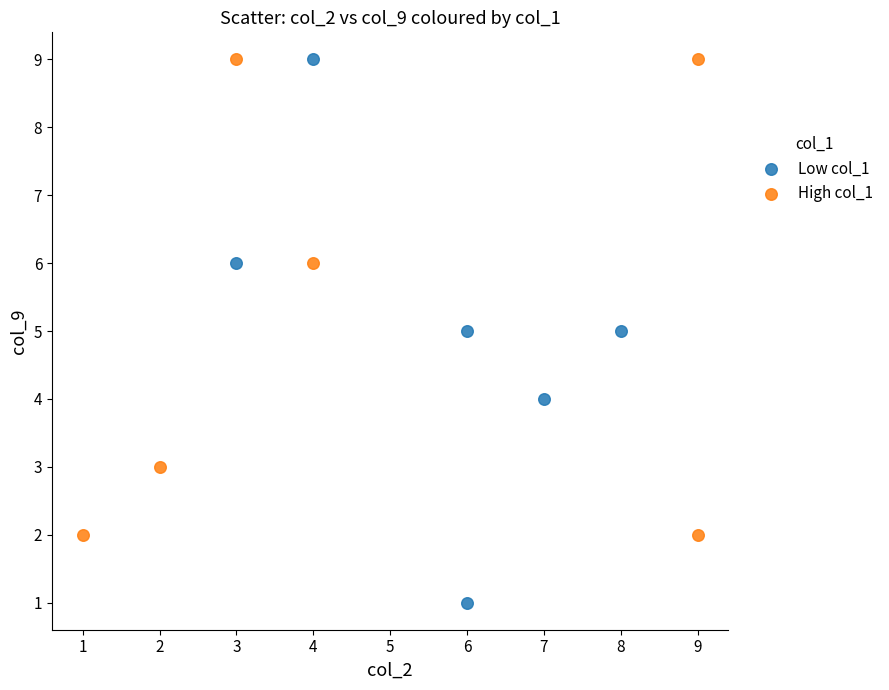

What are all the series names shown in the legend?

Low col_1, High col_1